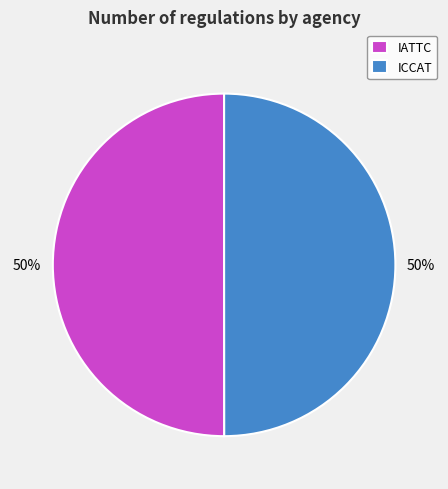

How many slices are in this pie chart?

2